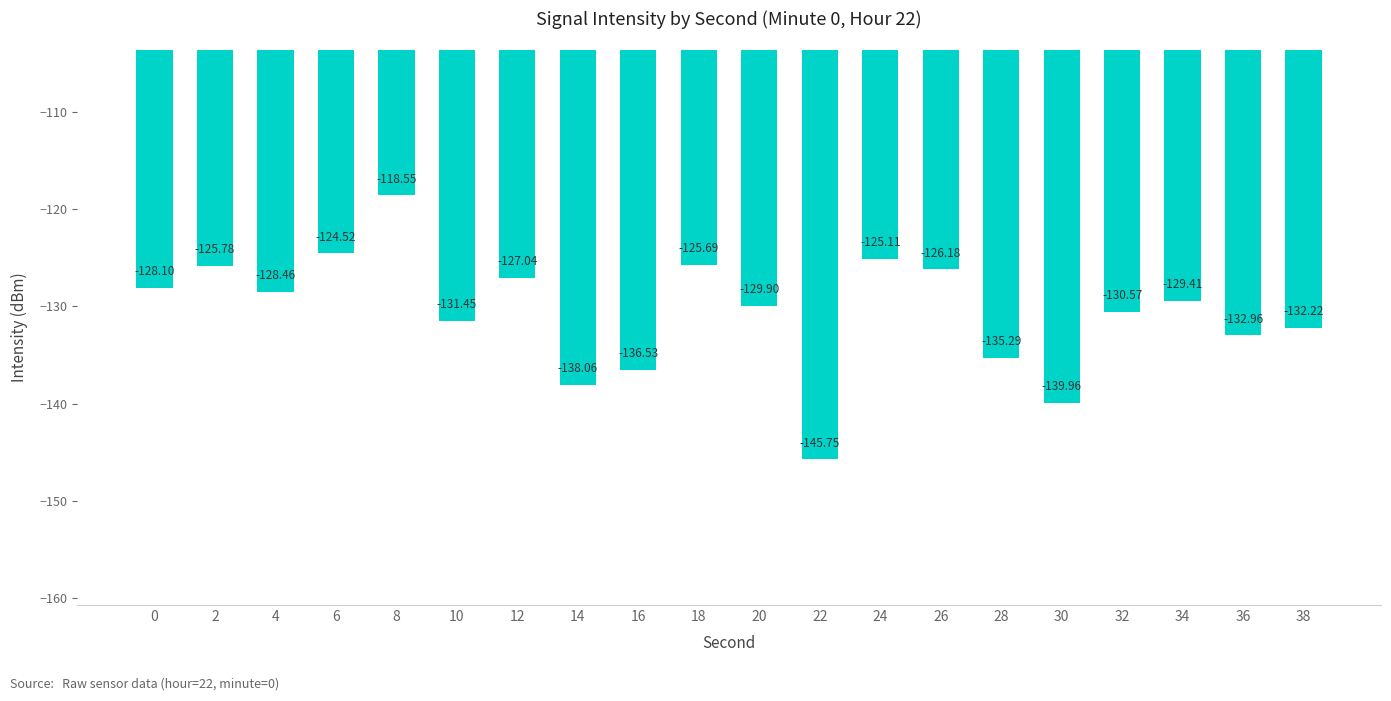

How many bars are there in total?

20